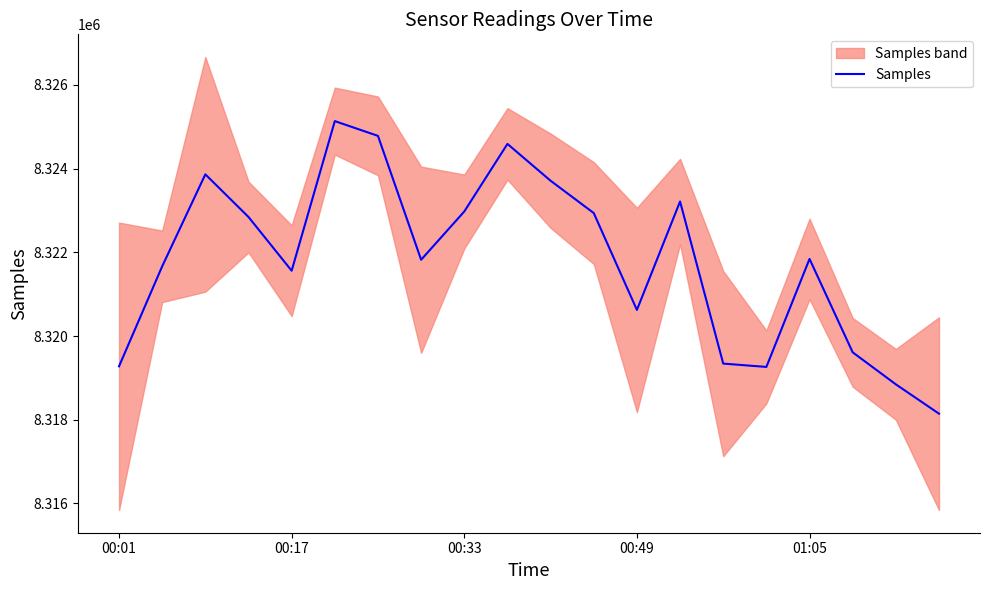

What is the highest value of the Samples series?

8325135